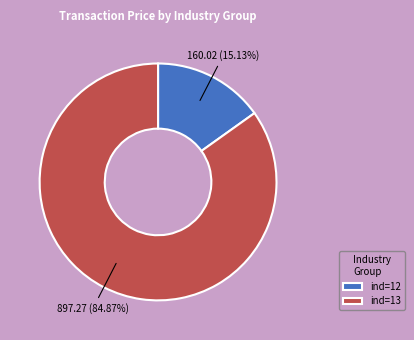

What is the smallest slice in the pie chart?

ind=12